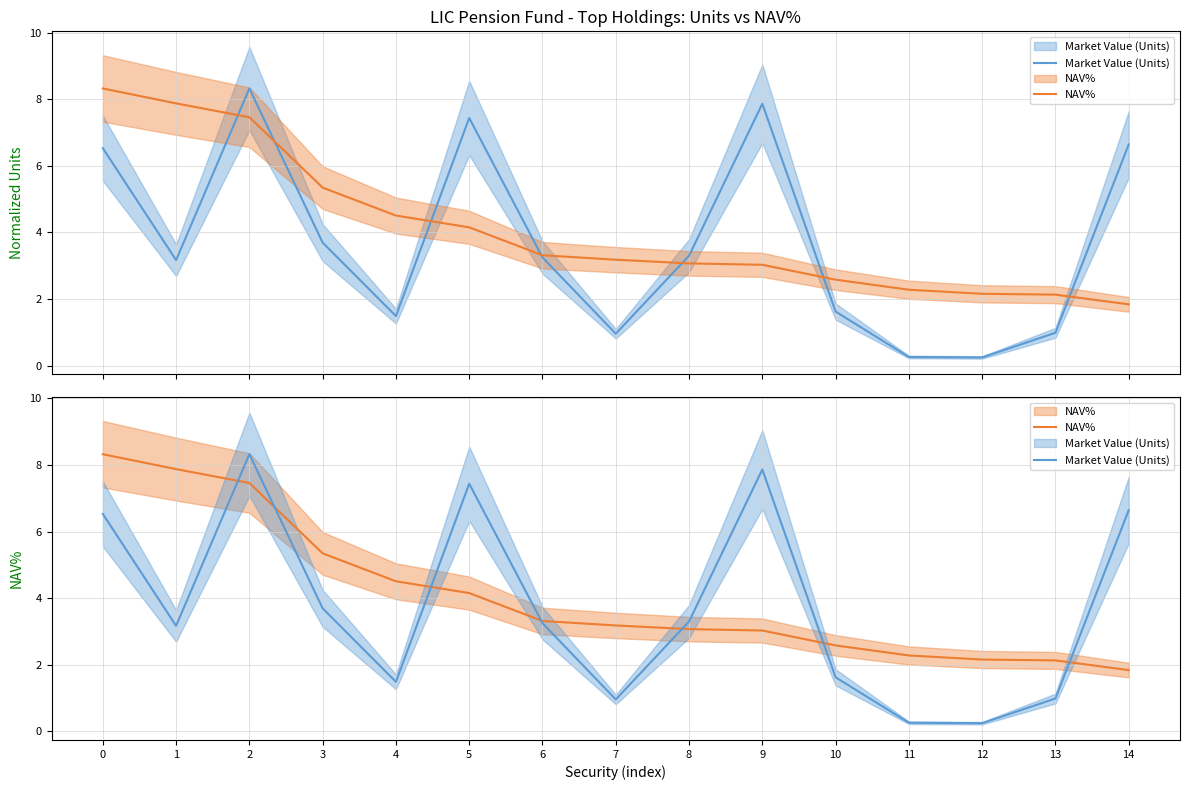

List the series in order of their peak value, highest first.

Market Value (Units), NAV%